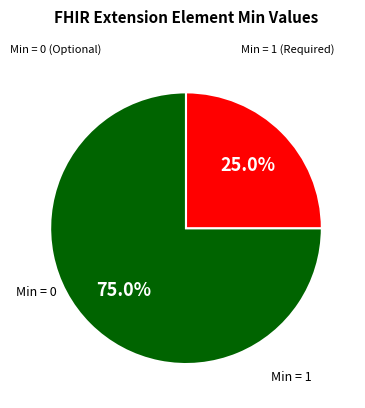

Does any single category account for the majority?

Yes